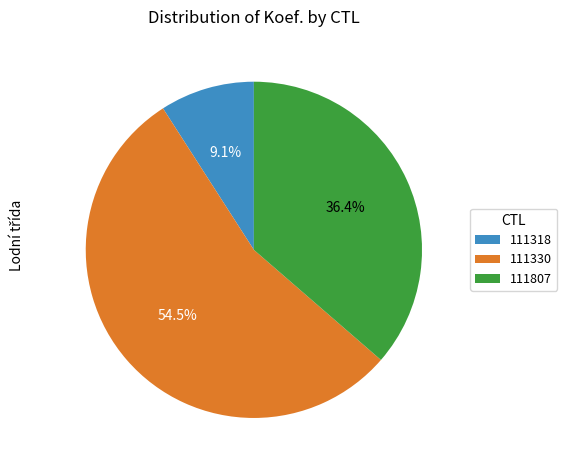

Rank the categories by value from highest to lowest.

111330, 111807, 111318